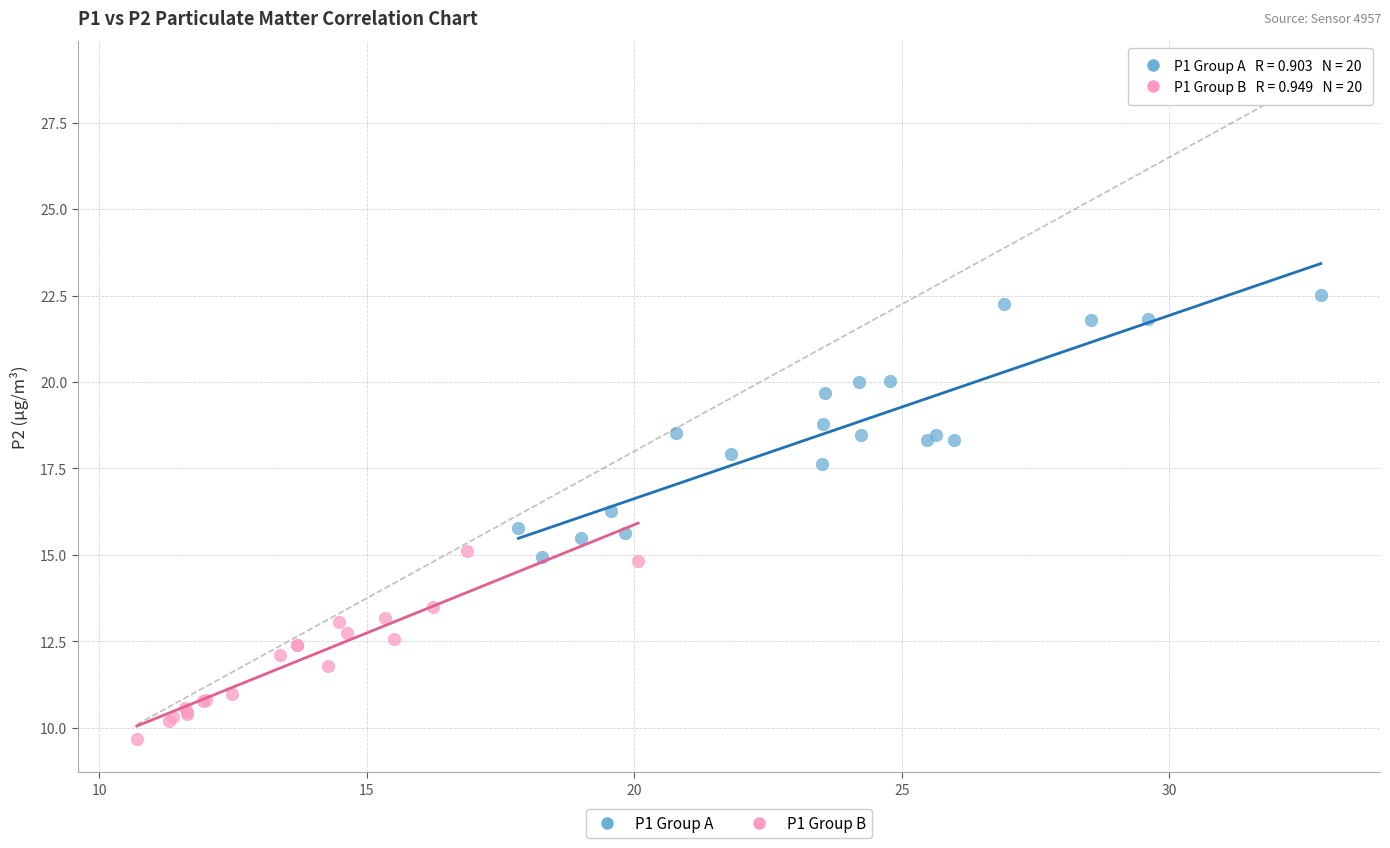

Which series reaches the maximum Y coordinate?

P1 Group A